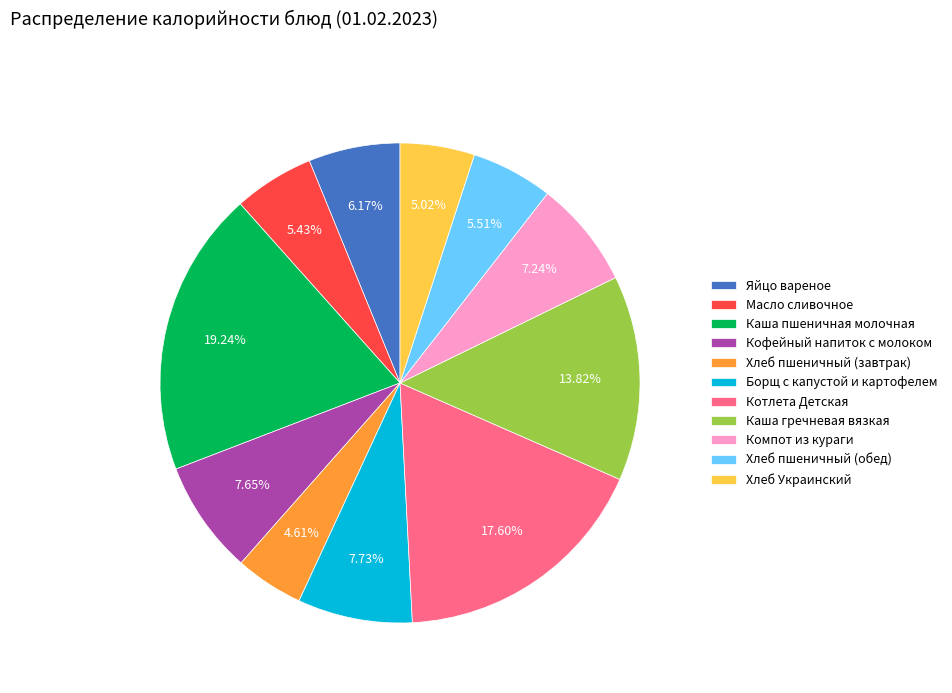

Which has a higher value, Хлеб пшеничный (обед) or Борщ с капустой и картофелем?

Борщ с капустой и картофелем